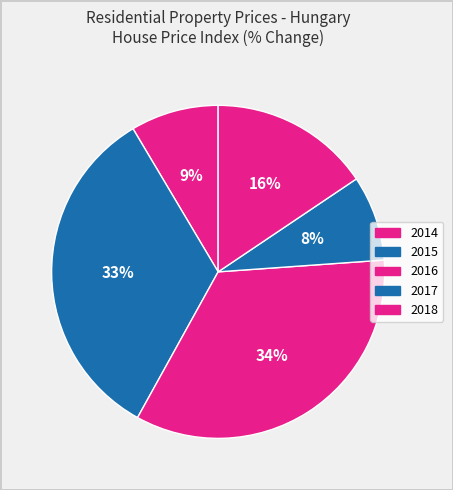

Is there any slice that represents more than half of the pie?

No